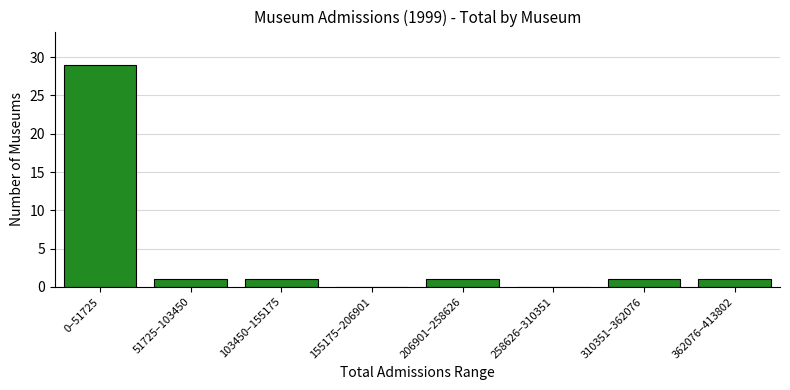

Reading left to right, list all the values displayed in this chart.

0–51725=29	51725–103450=1	103450–155175=1	155175–206901=0	206901–258626=1	258626–310351=0	310351–362076=1	362076–413802=1